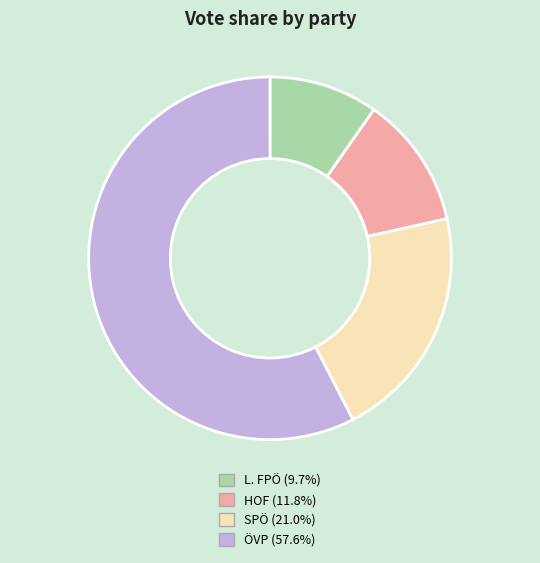

Combined, do SPÖ (21.0%) and HOF (11.8%) account for over 50%?

No